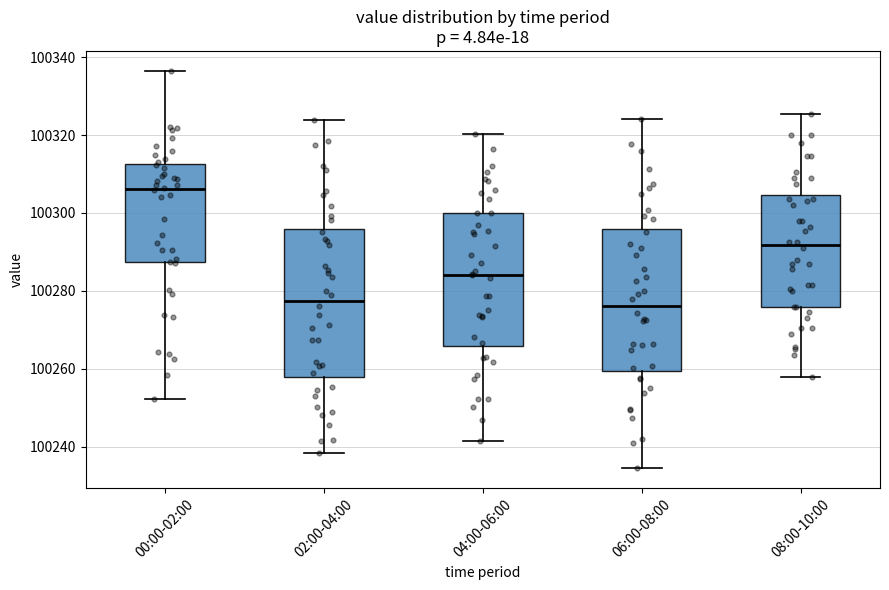

Reading left to right, transcribe this box plot: for each box, give where its median line is, the range the box spans, and where its two whiskers end, as read against the y-axis. The values are not printed on the chart, so give them approximately, as read against the axis.

00:00-02:00: median 100306, box 100288 to 100312, whiskers 100252 to 100336
02:00-04:00: median 100278, box 100258 to 100296, whiskers 100238 to 100324
04:00-06:00: median 100284, box 100266 to 100300, whiskers 100242 to 100320
06:00-08:00: median 100276, box 100260 to 100296, whiskers 100234 to 100324
08:00-10:00: median 100292, box 100276 to 100304, whiskers 100258 to 100326